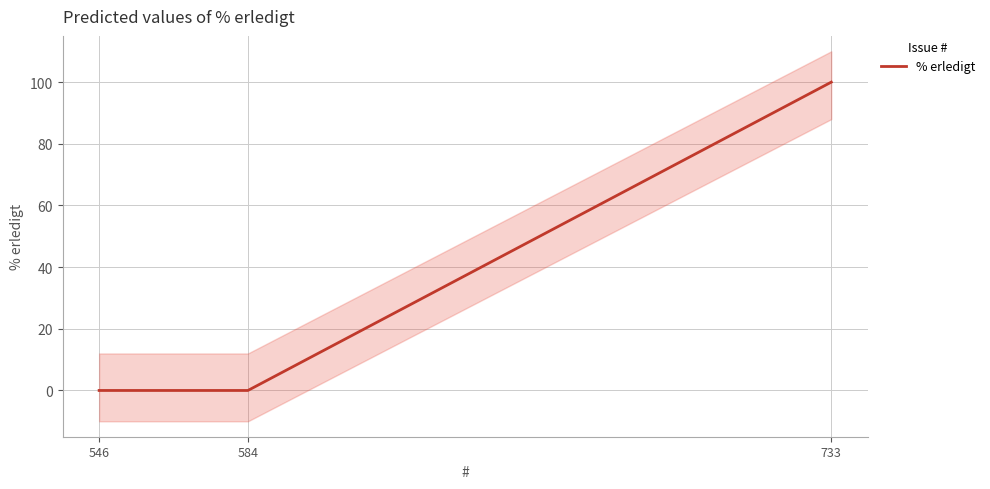

The chart shows a value of -31 at 546. True or false?

False